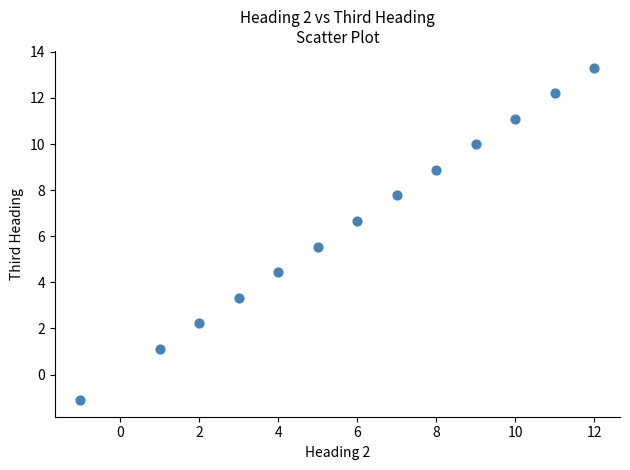

What is the range of Y values (max minus min)?

14.4